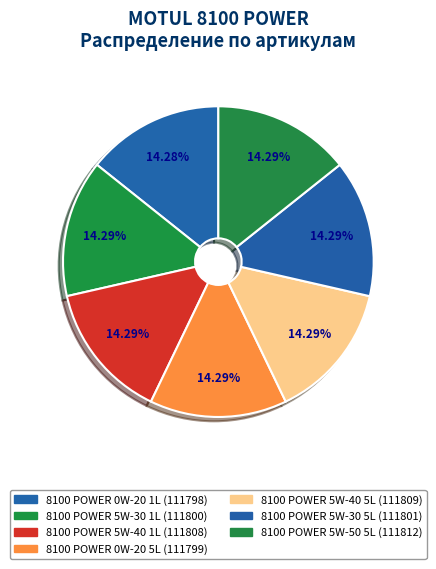

Count the number of slices in the pie.

7